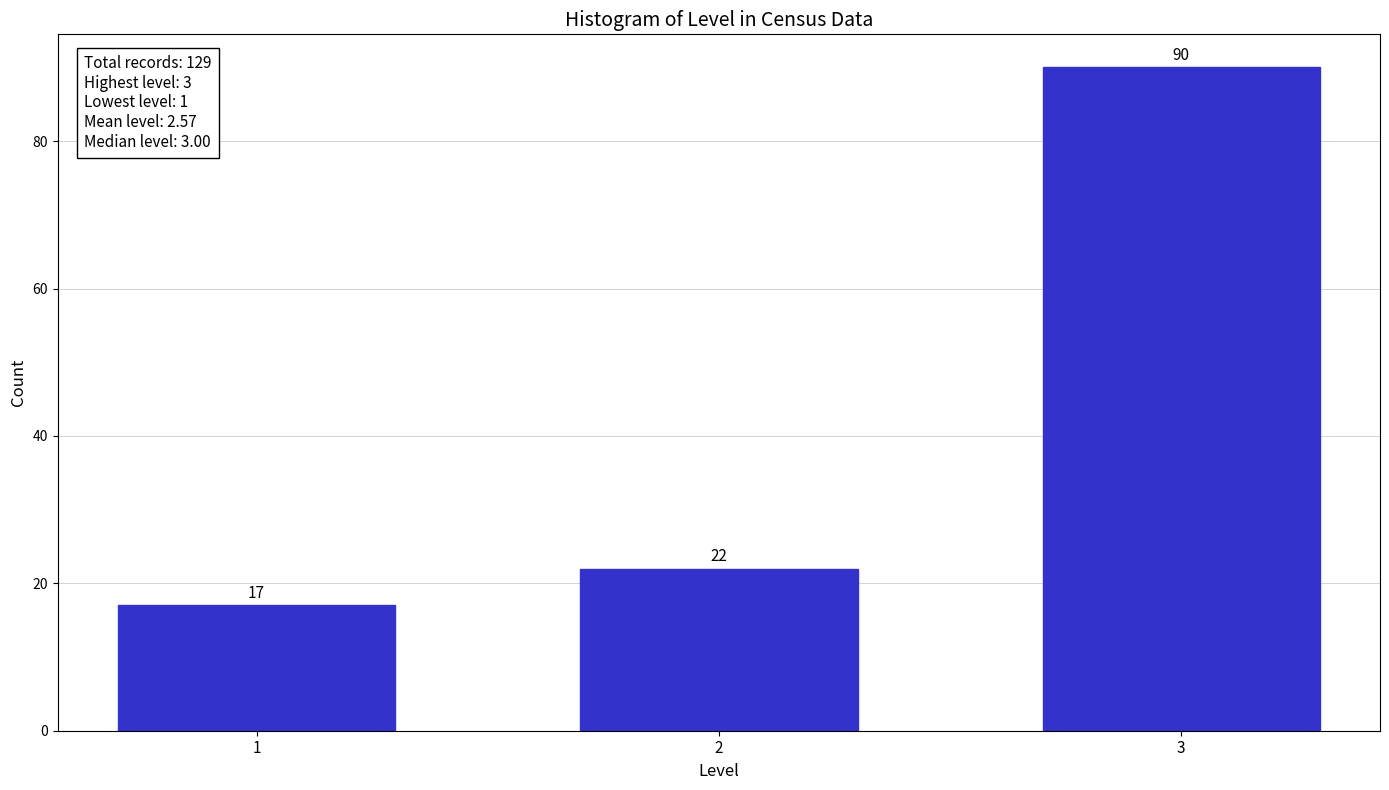

Reading left to right, what are all the values shown in this chart?

17	22	90